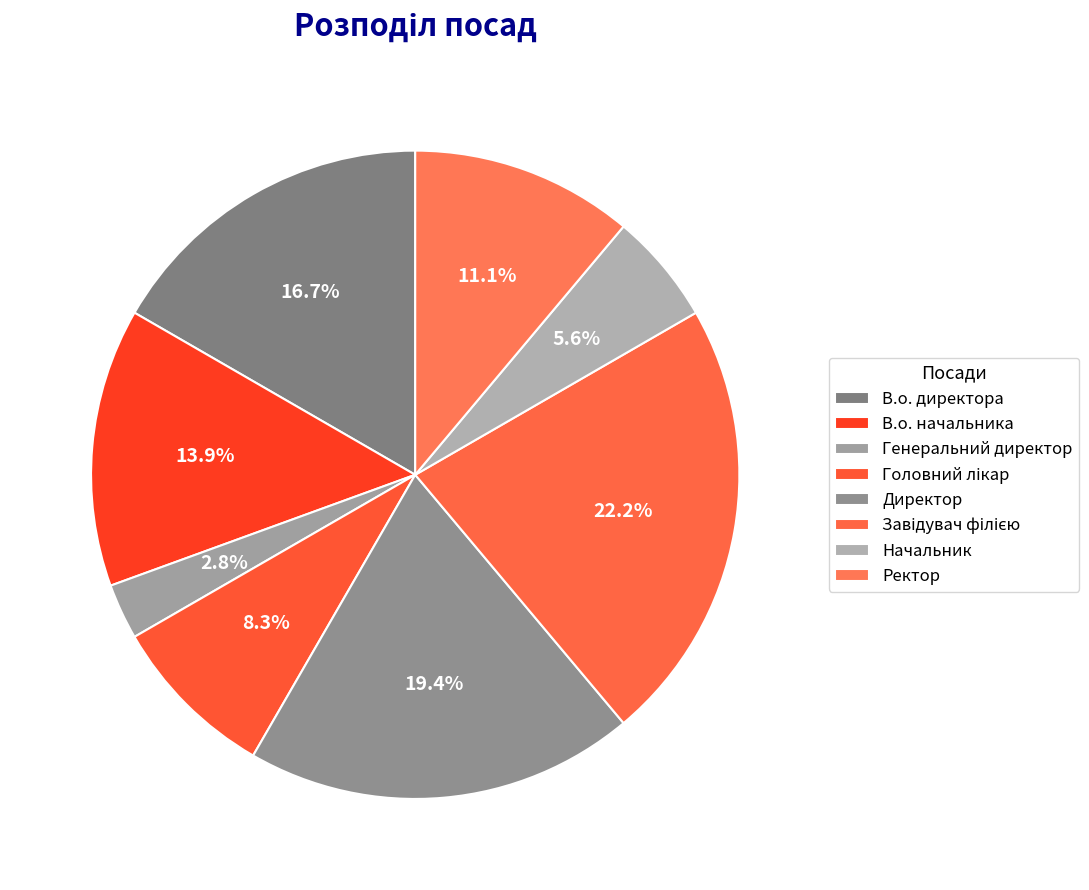

To the nearest percent, what is the combined percentage of В.о. директора and Завідувач філією?

39%